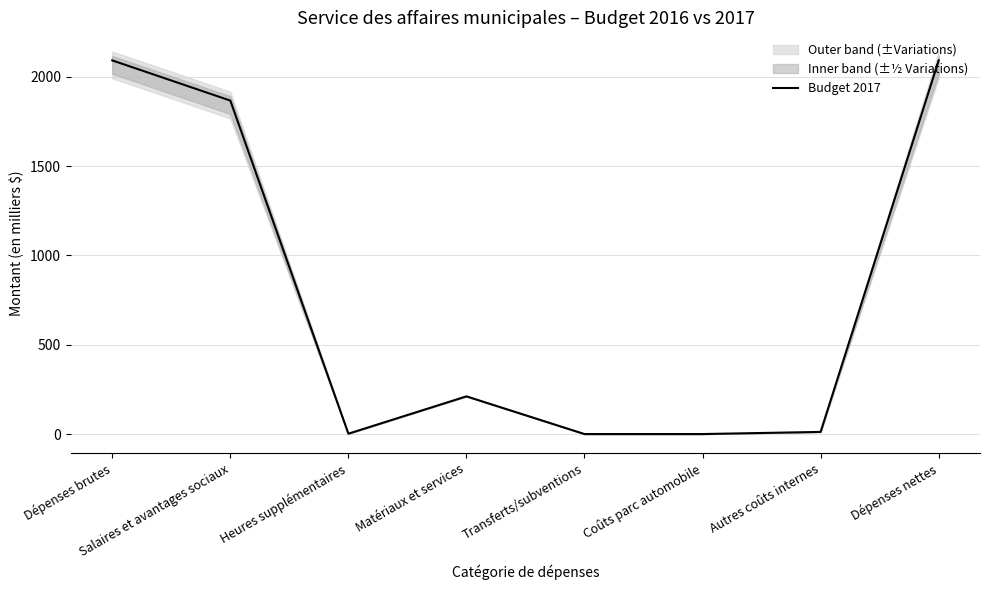

True or false: the data shows 768 at Salaires et avantages sociaux.

False